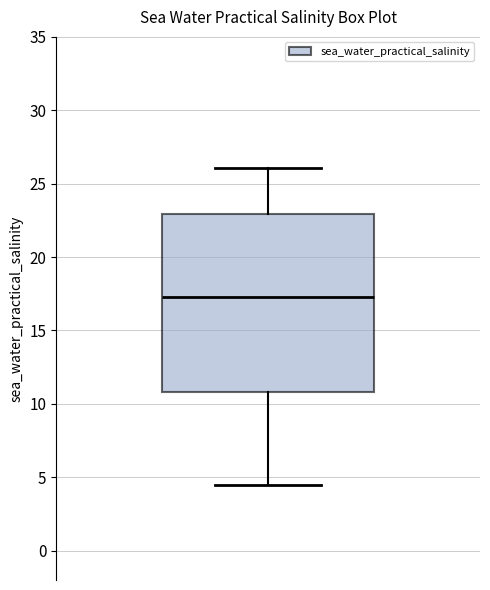

Transcribe this box plot: give where the median line is, the range the box spans, and where the two whiskers end, as read against the y-axis. The values are not printed on the chart, so give them approximately, as read against the axis.

median 17.5, box 11.0 to 23.0, whiskers 4.5 to 26.0